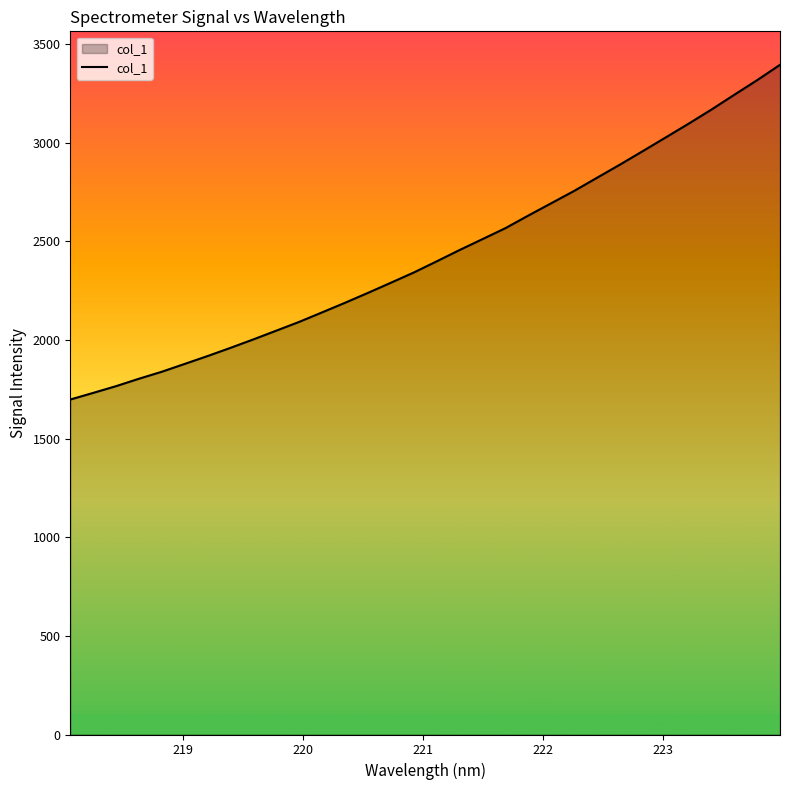

What is the maximum value shown in the chart?

3395.1